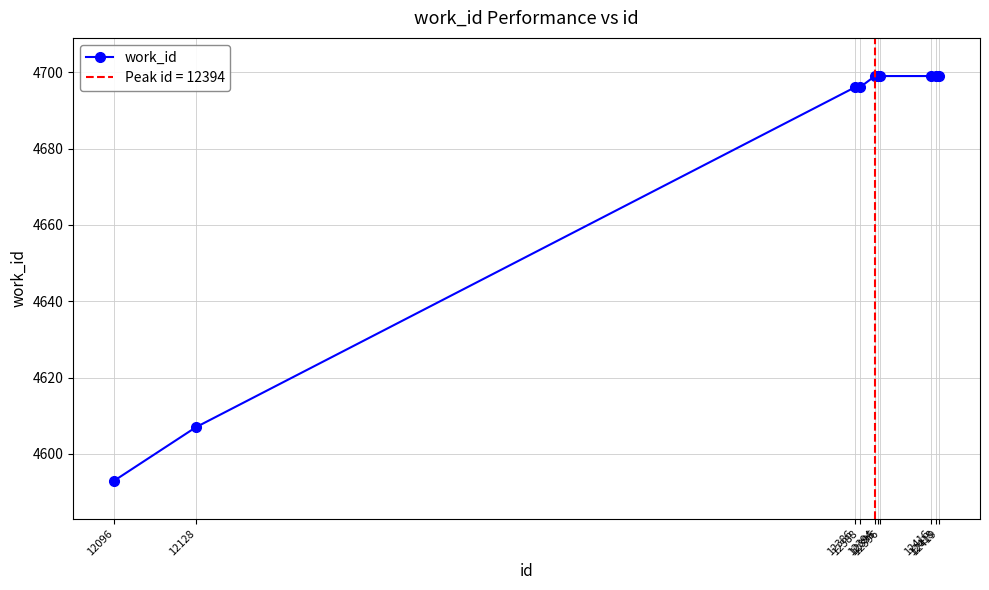

True or false: the data has more than 0 interior local peaks.

False